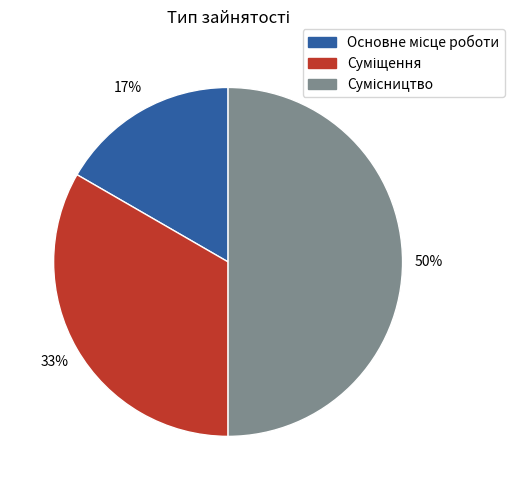

Count the number of slices in the pie.

3